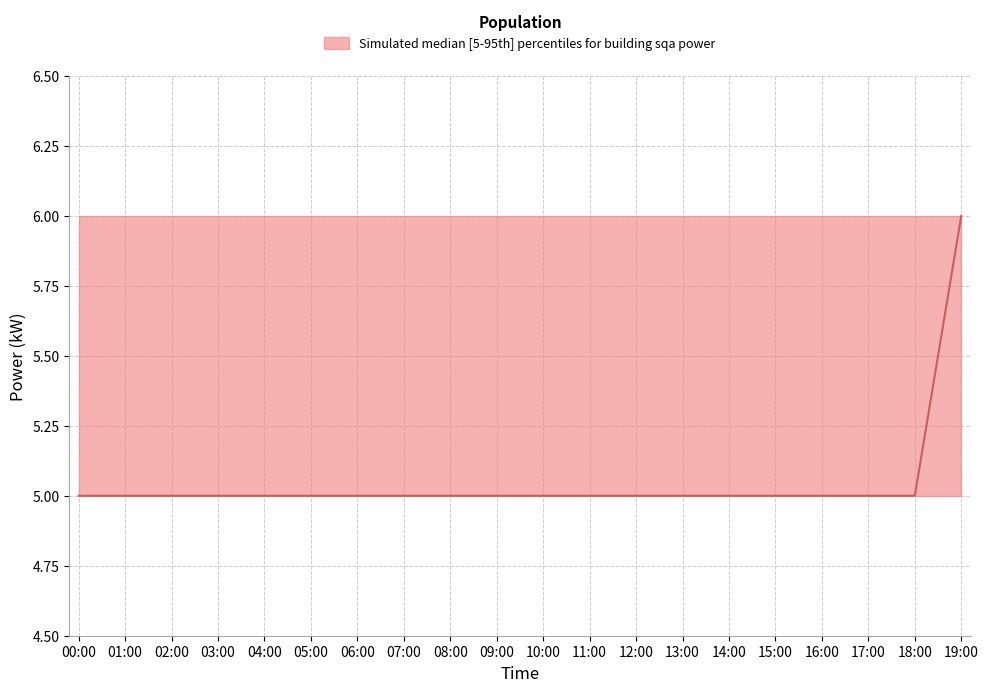

What is the difference between the maximum and minimum values in the median series?

1